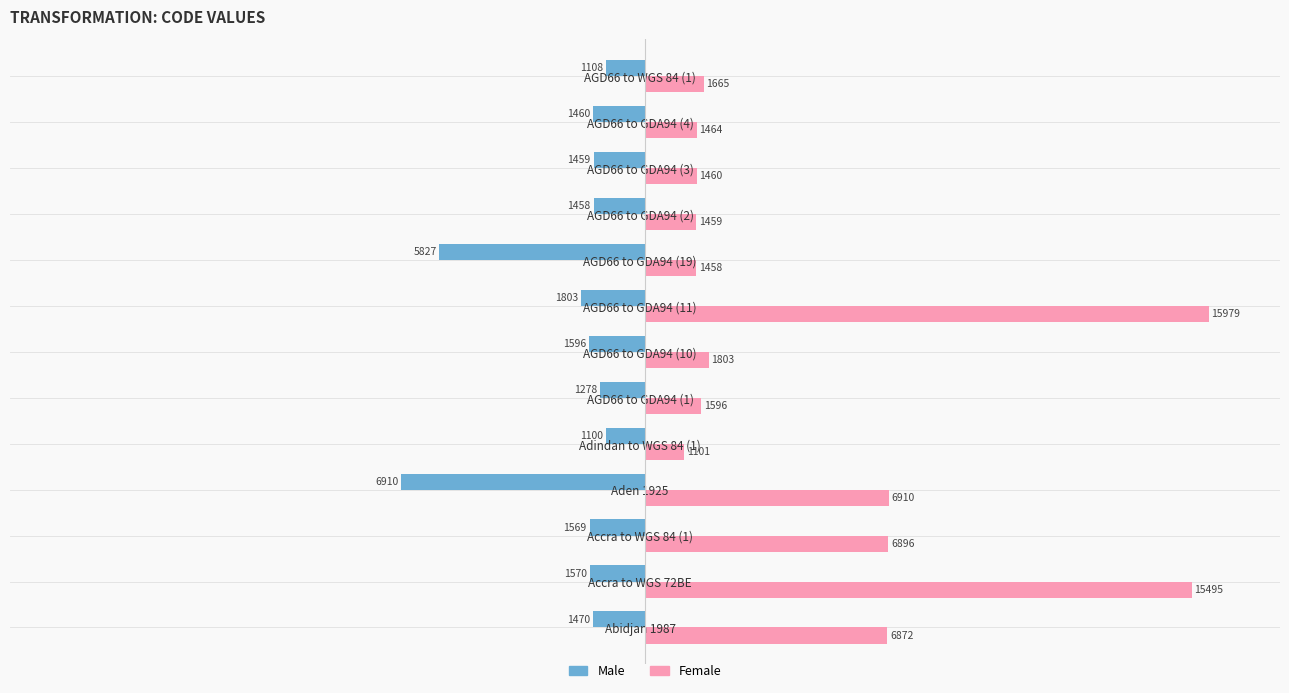

What is the difference between the maximum and second lowest values in the Male series?

4727